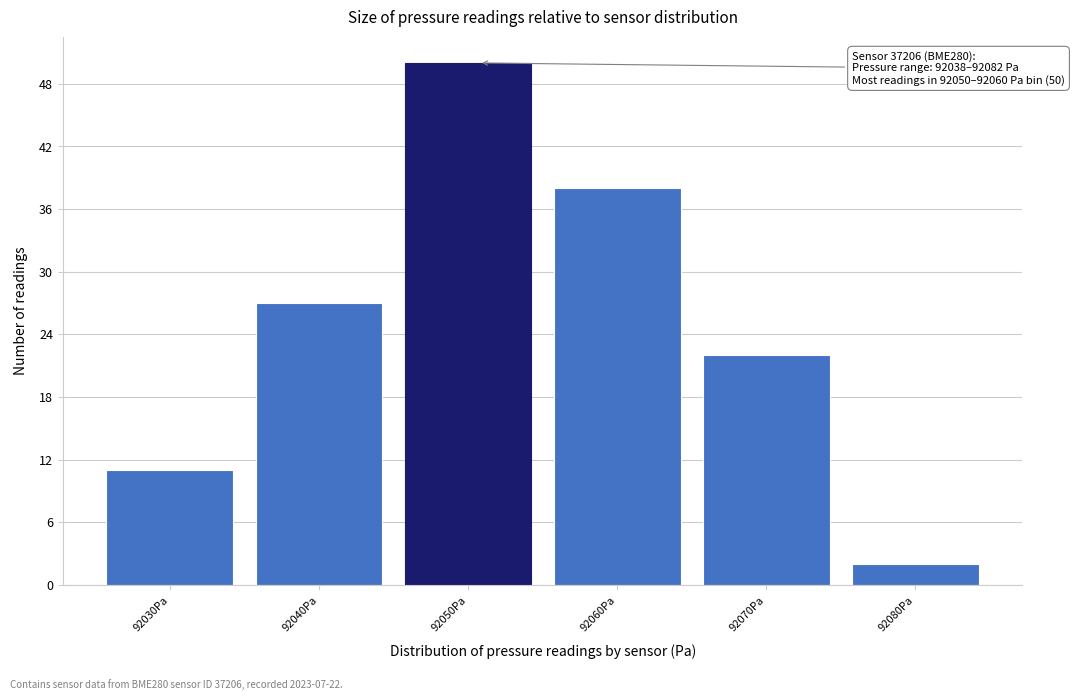

Reading left to right, what are all the values shown in this chart?

11	27	50	38	22	2